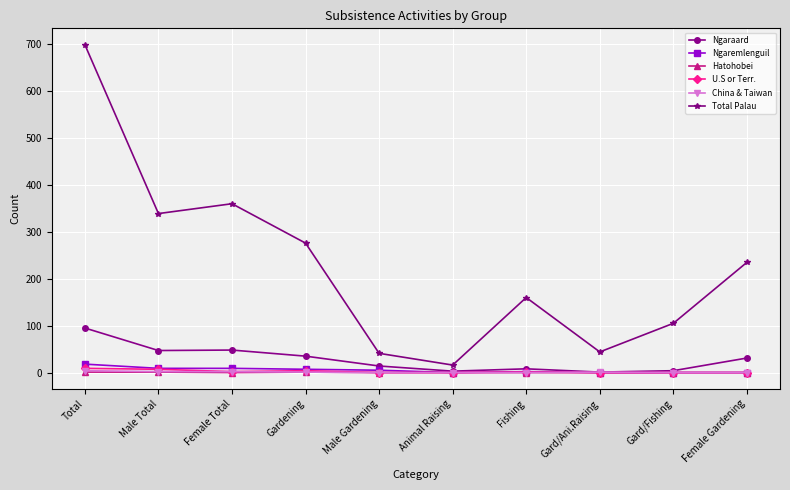

True or false: Total Palau has more than 2 points higher than both neighbors.

False